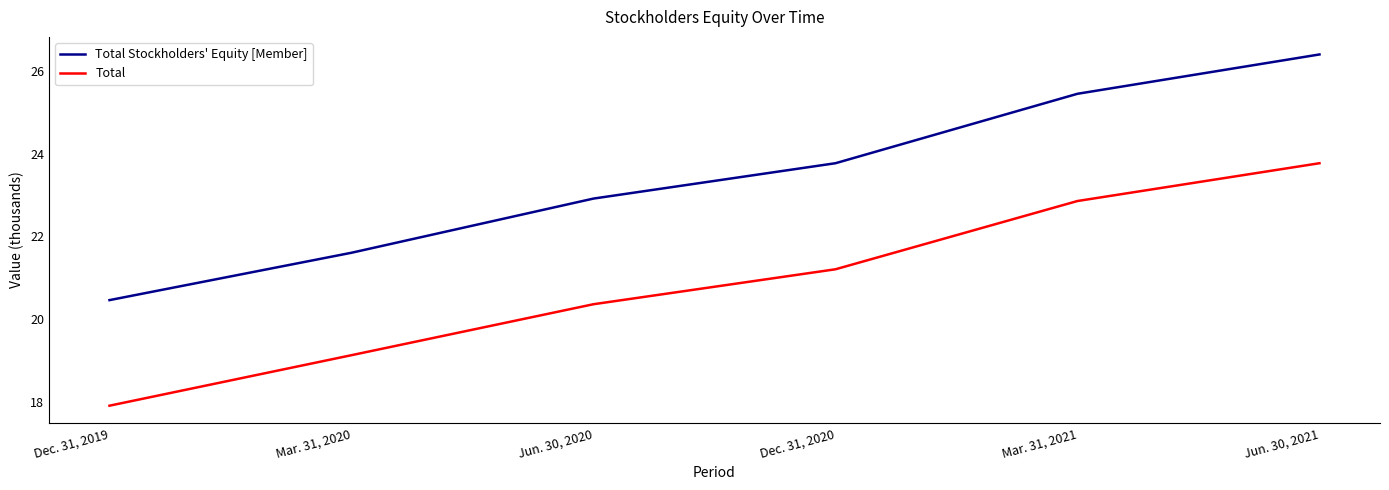

Does the chart have visible grid lines?

No